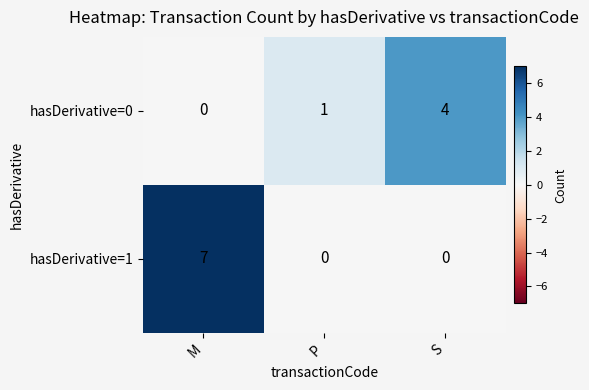

At how many categories does at least one series exceed 2?

2